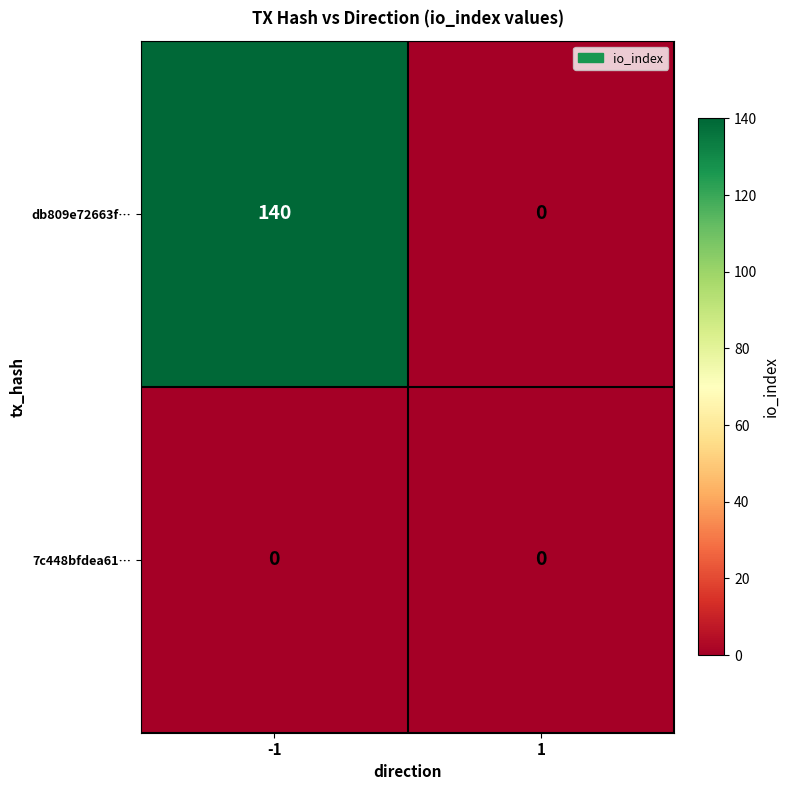

Which series has the largest range (max minus min)?

db809e72663f…